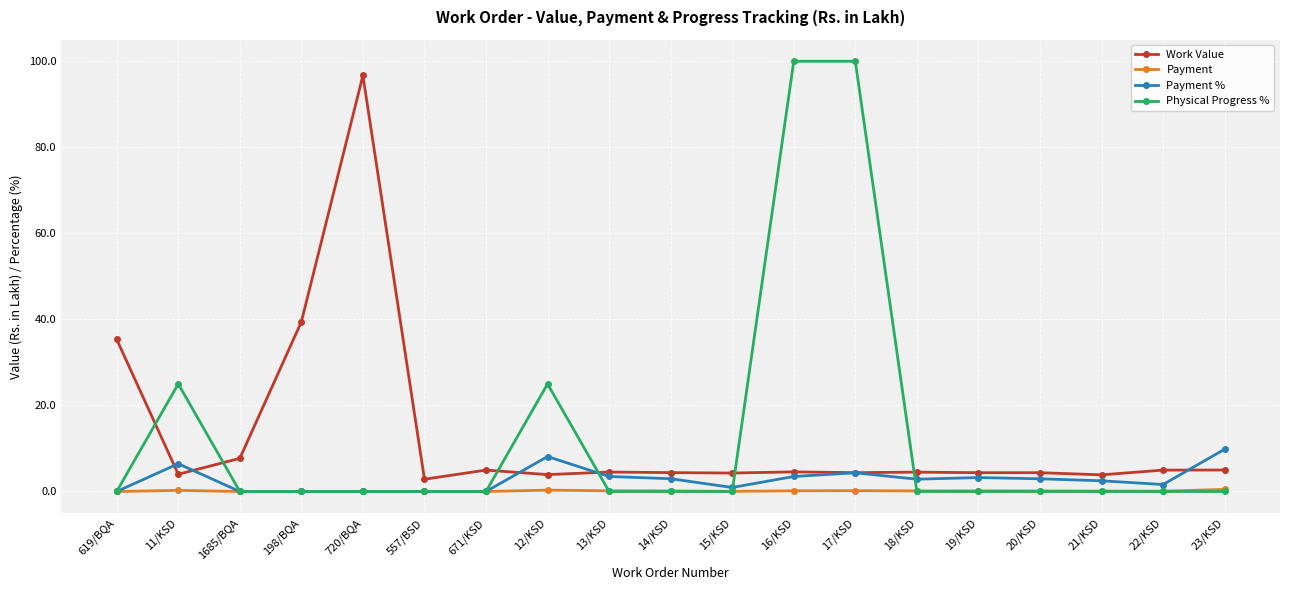

What is the label of the 4th point from the left?

198/BQA